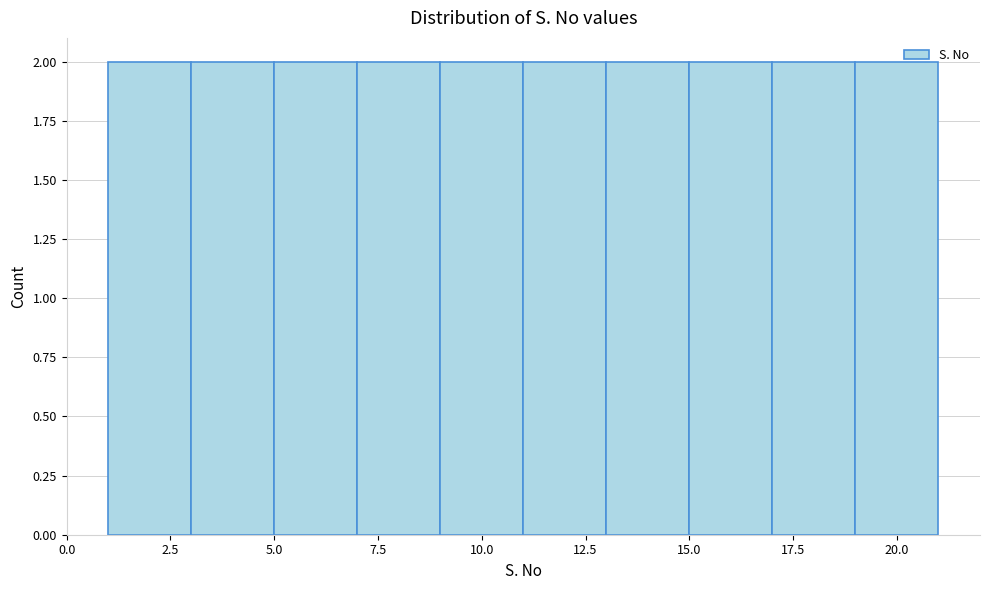

Reading left to right, list every bar in this chart as the range it spans on the x-axis followed by its height. The values are not printed on the chart, so give them approximately, as read against the axis.

1 to 3: 2
3 to 5: 2
5 to 7: 2
7 to 9: 2
9 to 11: 2
11 to 13: 2
13 to 15: 2
15 to 17: 2
17 to 19: 2
19 to 21: 2